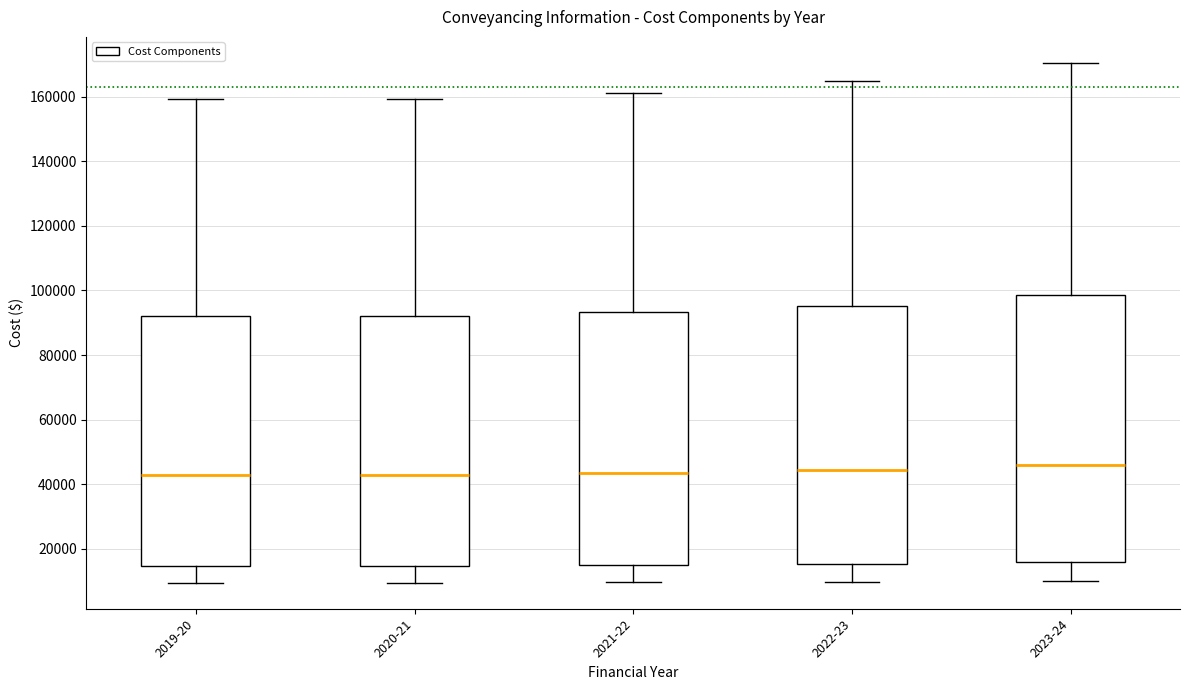

Reading left to right, read every box against the y-axis: the position of its median line, the range the box covers, and the ends of its whiskers. The values are not printed on the chart, so give them approximately, as read against the axis.

2019-20: median 42000, box 14000 to 92000, whiskers 10000 to 160000
2020-21: median 42000, box 14000 to 92000, whiskers 10000 to 160000
2021-22: median 44000, box 14000 to 94000, whiskers 10000 to 162000
2022-23: median 44000, box 16000 to 96000, whiskers 10000 to 164000
2023-24: median 46000, box 16000 to 98000, whiskers 10000 to 170000